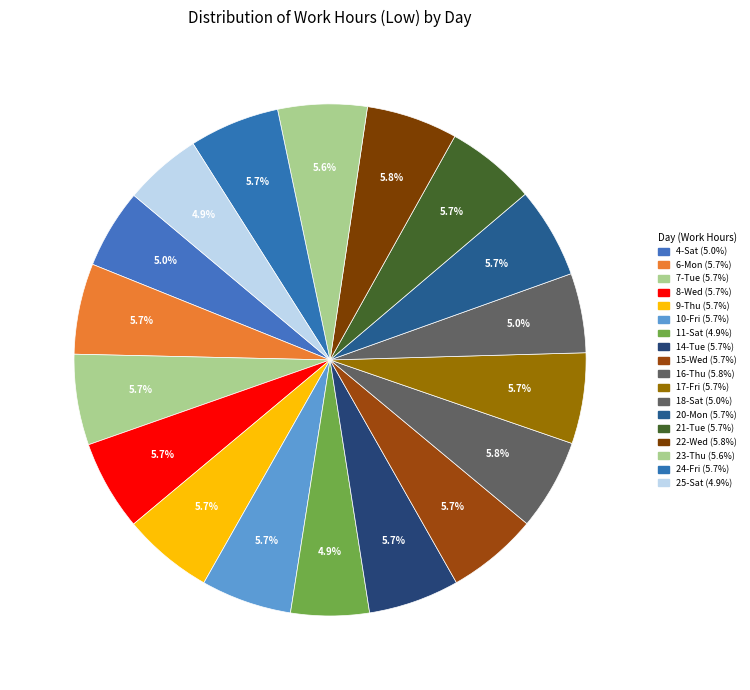

Count the number of slices in the pie.

18